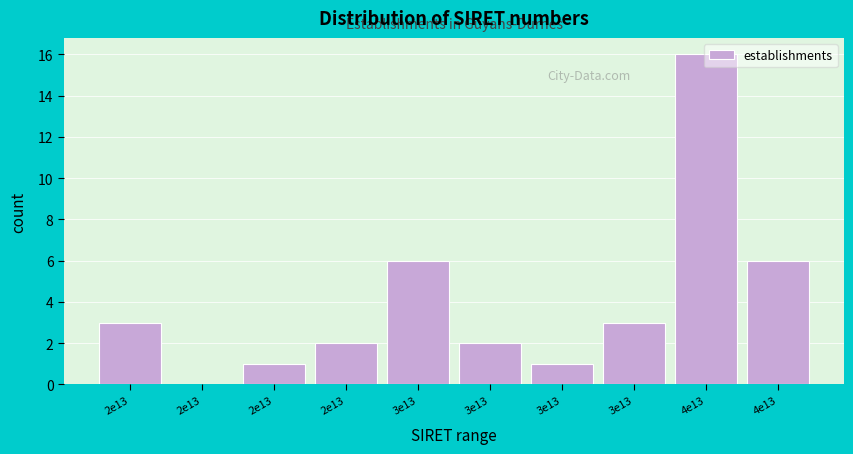

Count the number of categories in the chart.

10